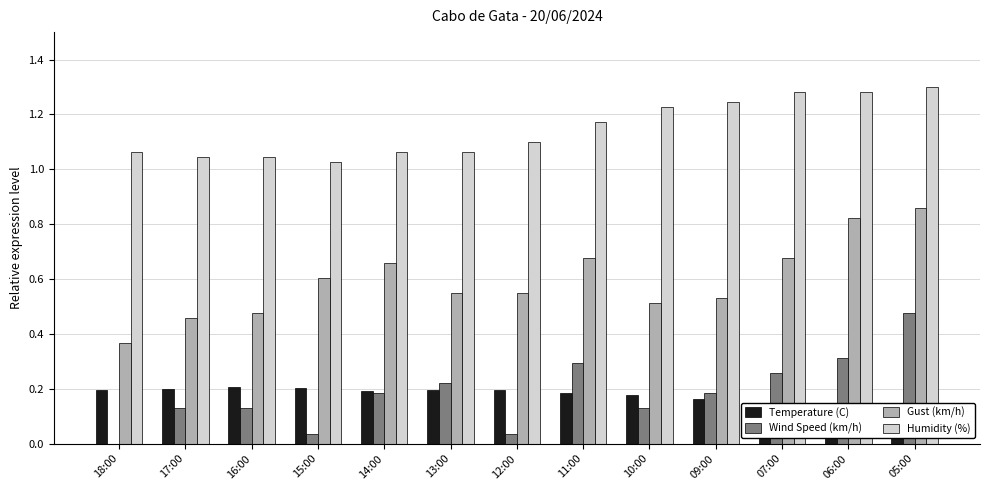

Are the bars grouped side by side (vs. stacked)?

Yes